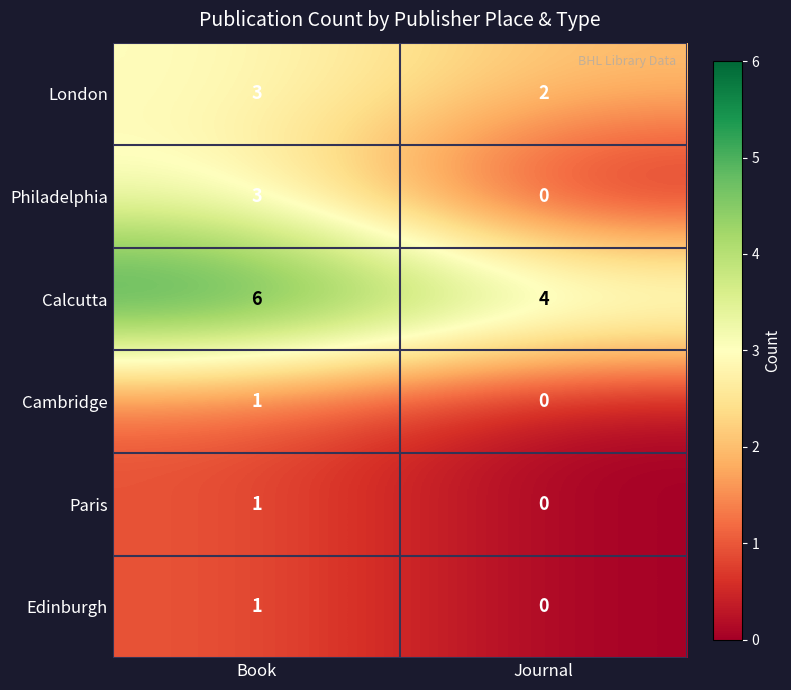

What is the average value of the Calcutta series?

5